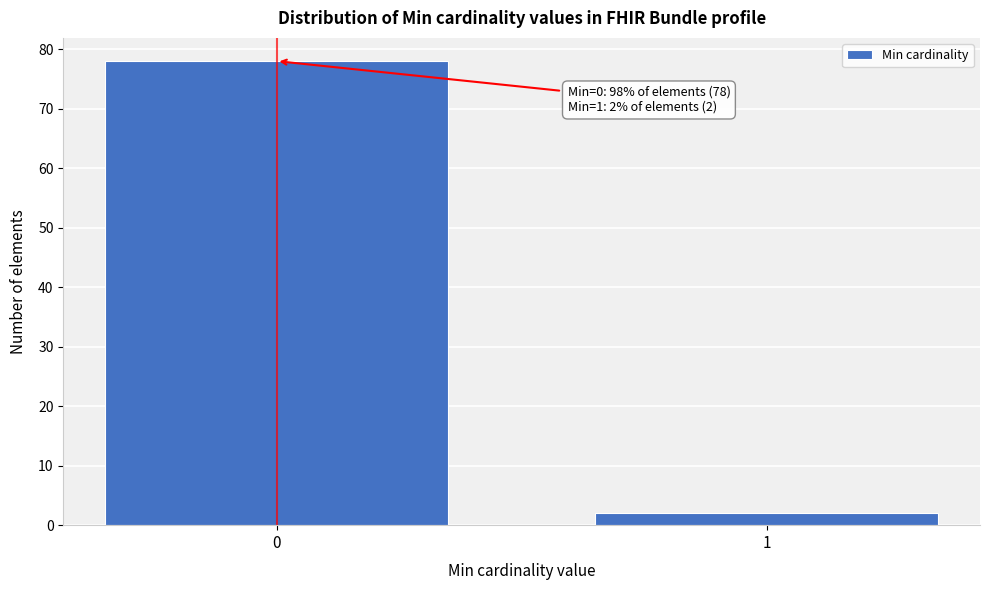

Reading left to right, transcribe all the data shown in this chart.

78	2